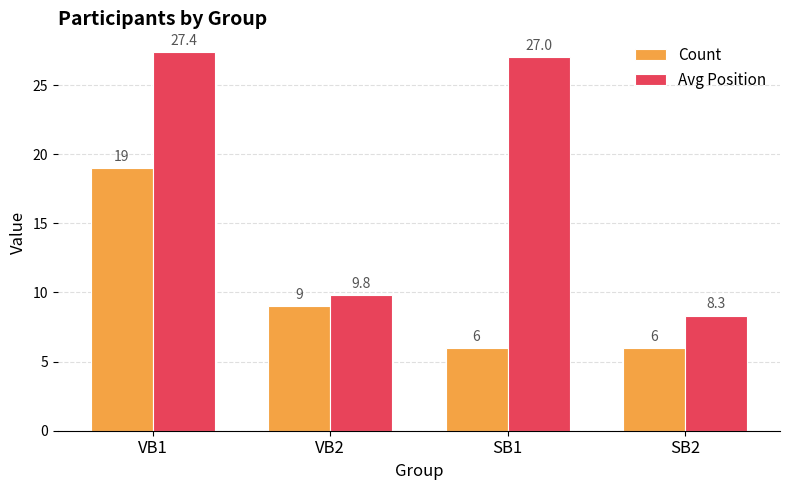

Reading left to right, what are all the values shown in this chart?

Count: VB1=19.0	VB2=9.0	SB1=6.0	SB2=6.0
Avg Position: VB1=27.4	VB2=9.8	SB1=27.0	SB2=8.3